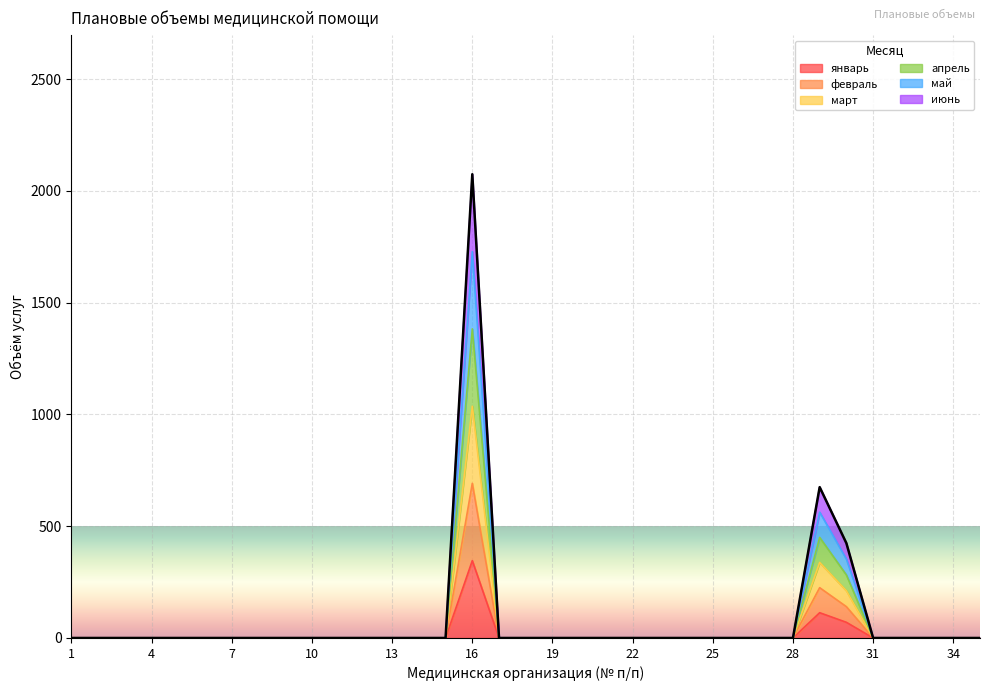

How many lines are shown in the chart?

6